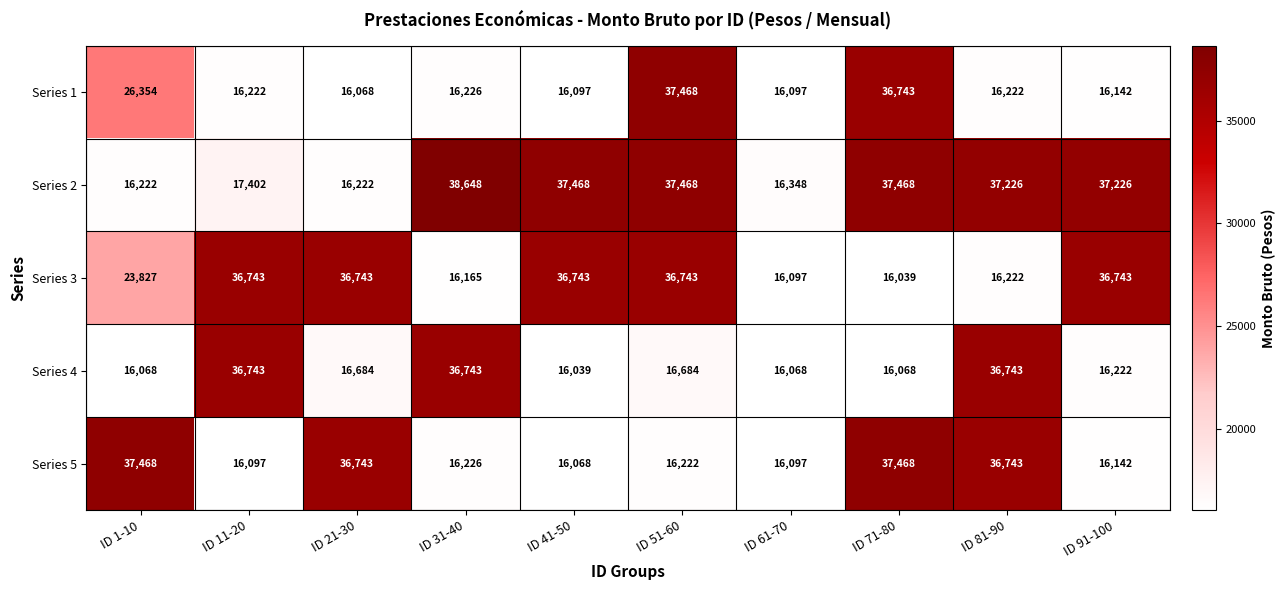

At which category is the sum across all series the highest?

ID 51-60